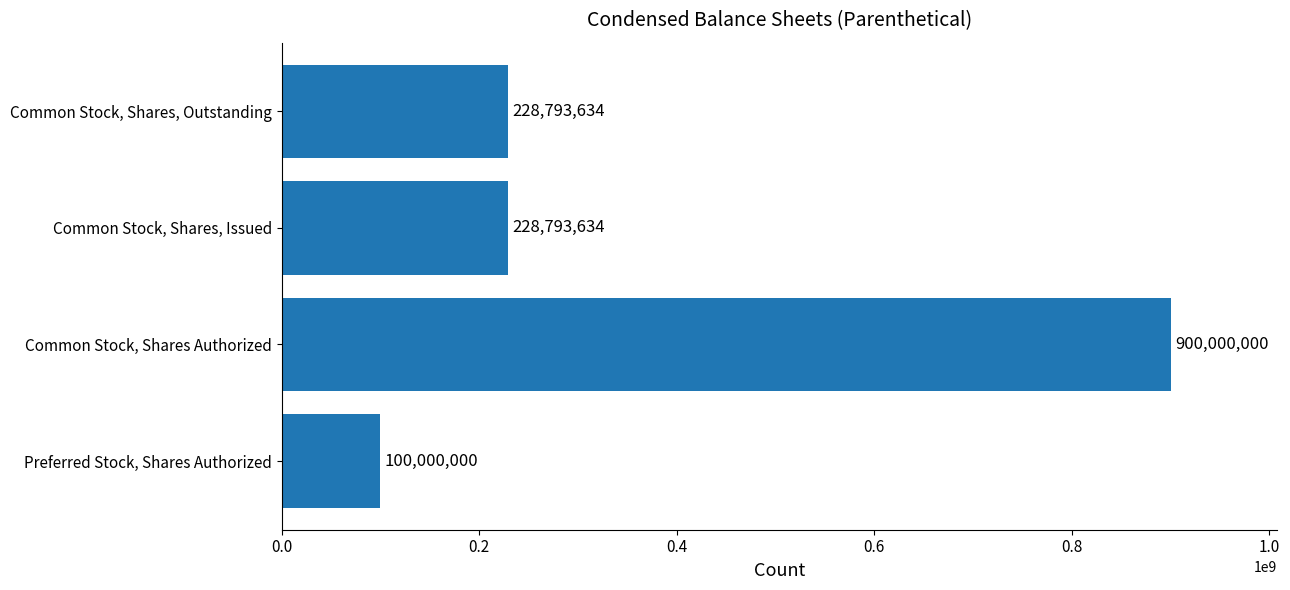

What value does the data have at Common Stock, Shares, Outstanding?

228793634